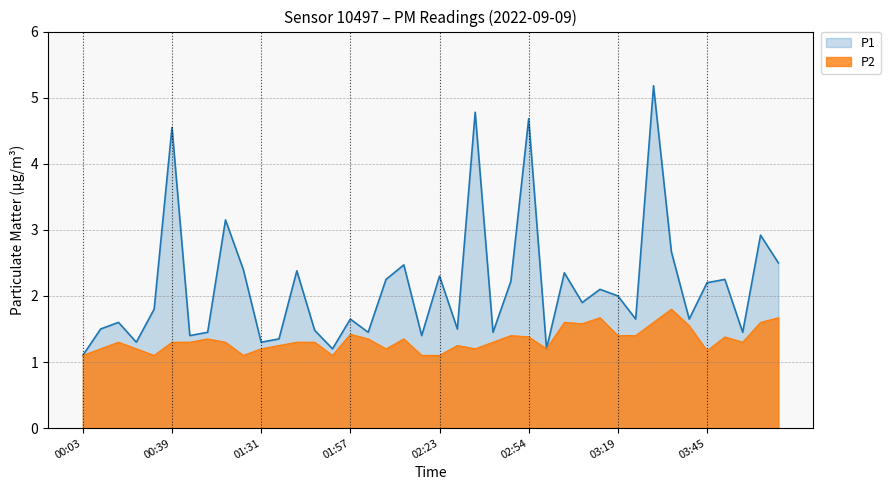

At how many categories does at least one series exceed 4?

4